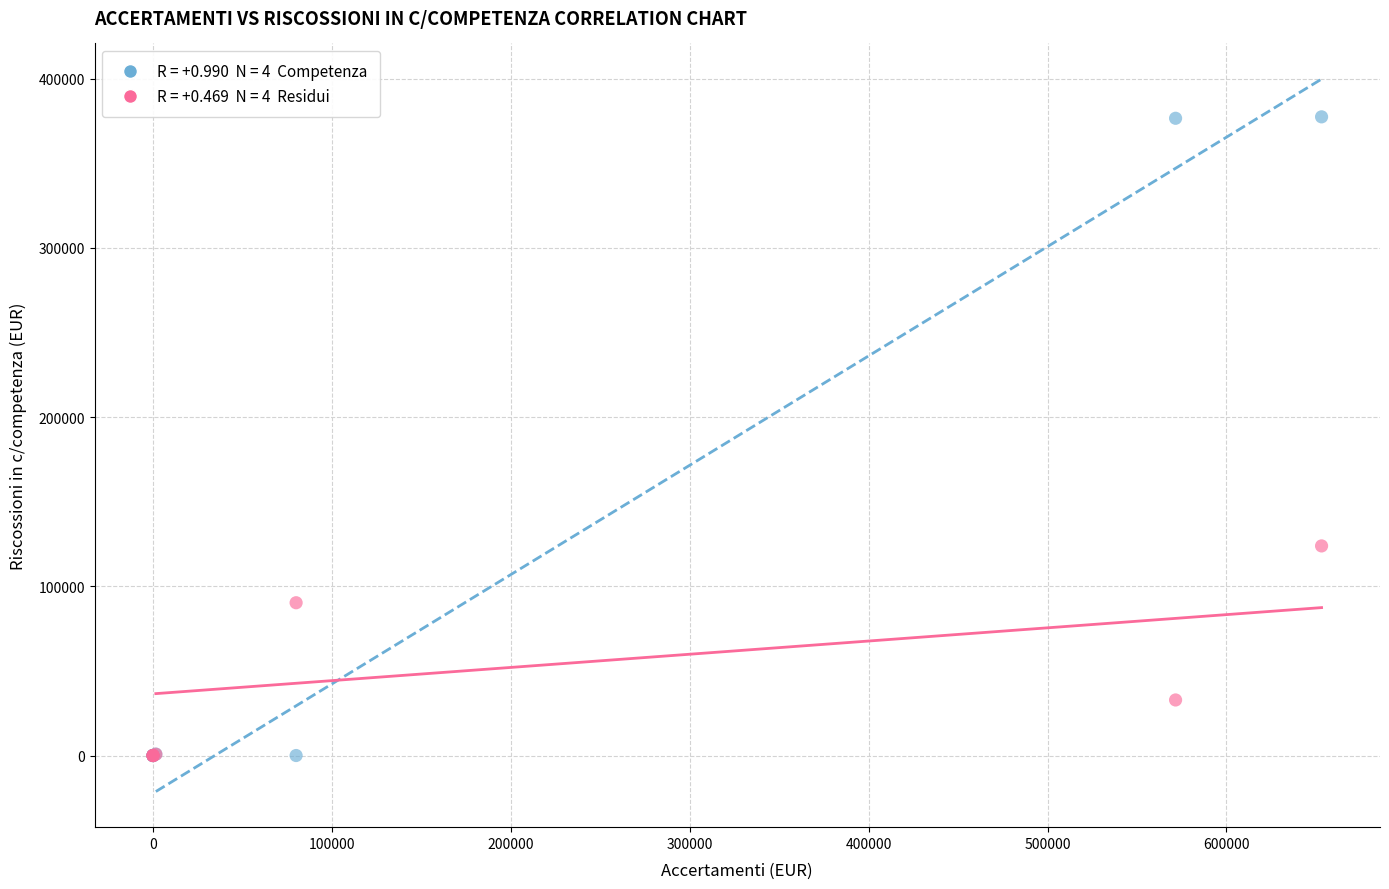

Across all series, what Y value is closest to 188760?

123893.2